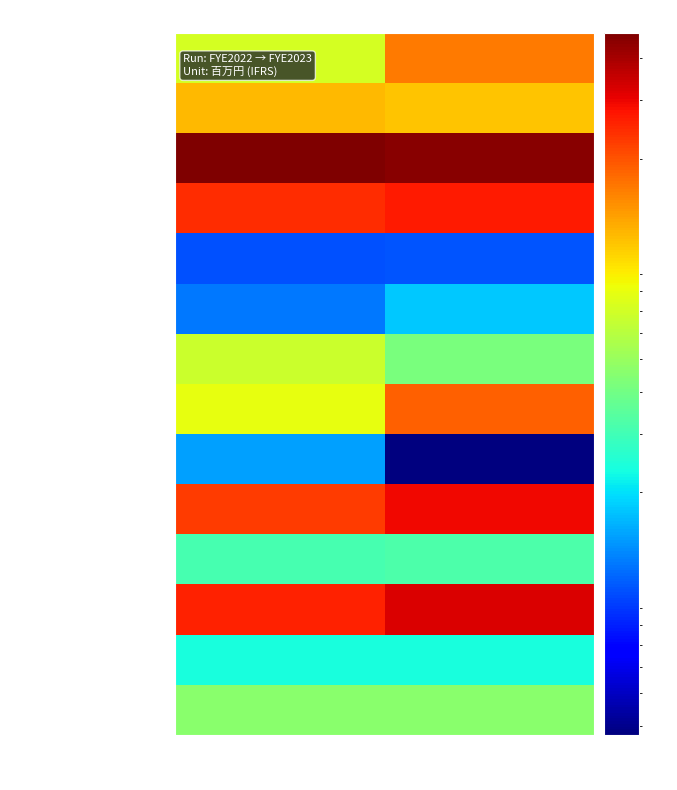

Reading right to left, extract all data points from this chart.

現金及び現金同等物: FYE2023=162720	FYE2022=71057
営業債権及びその他の債権: FYE2023=110884	FYE2022=117541
棚卸資産: FYE2023=453752	FYE2022=475128
有形固定資産: FYE2023=265638	FYE2022=243636
のれん及び無形資産: FYE2023=10427	FYE2022=10085
繰延税金資産: FYE2023=17901	FYE2022=12238
営業債務及びその他の債務: FYE2023=41767	FYE2022=67274
借入金: FYE2023=186390	FYE2022=79674
未払法人所得税: FYE2023=3757	FYE2022=14767
流動負債合計: FYE2023=291593	FYE2022=224165
非流動負債合計: FYE2023=32059	FYE2022=30802
負債合計: FYE2023=323652	FYE2022=254967
資本金: FYE2023=23805	FYE2022=23805
資本剰余金: FYE2023=45606	FYE2022=45585